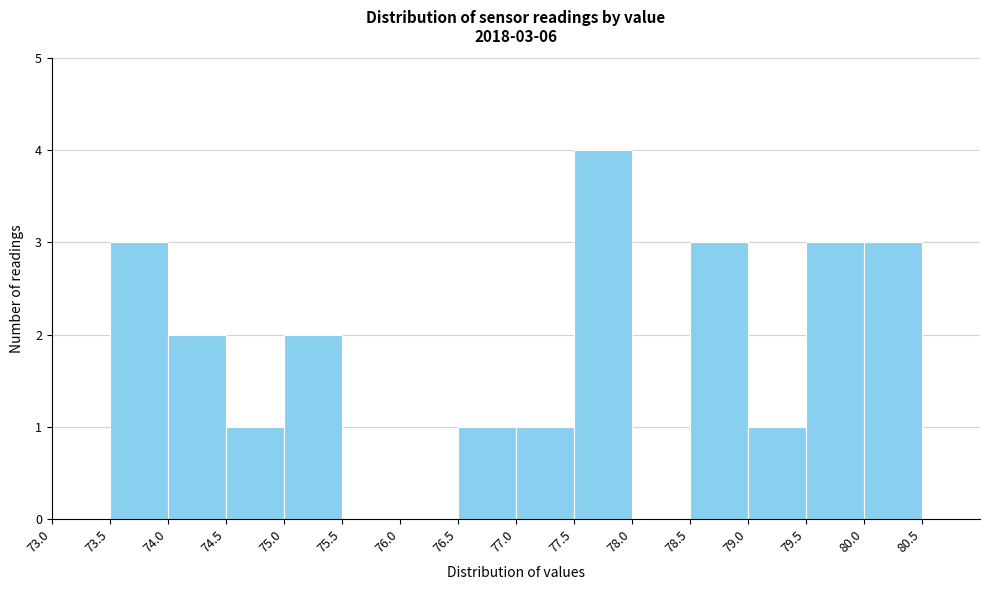

Over which range of the x-axis is the bar tallest?

77.5 to 78.0